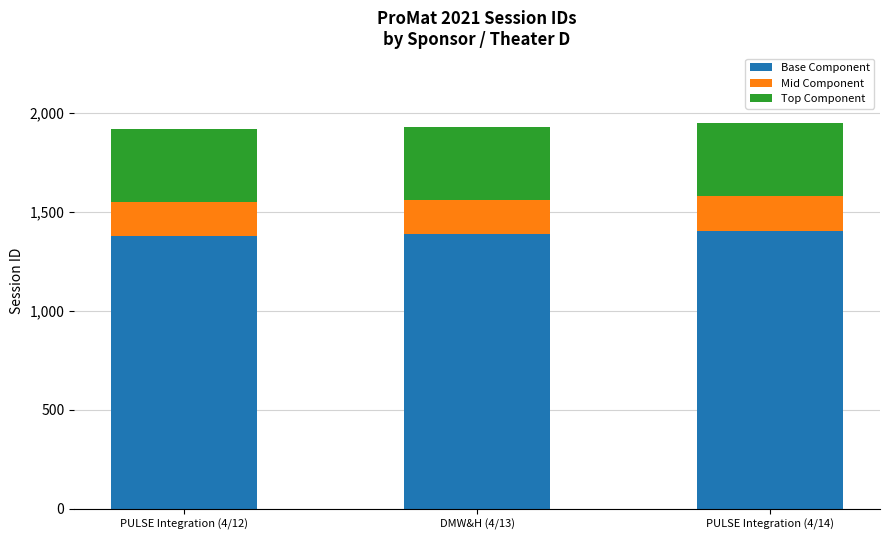

What is the total value across all series at DMW&H (4/13)?

1927